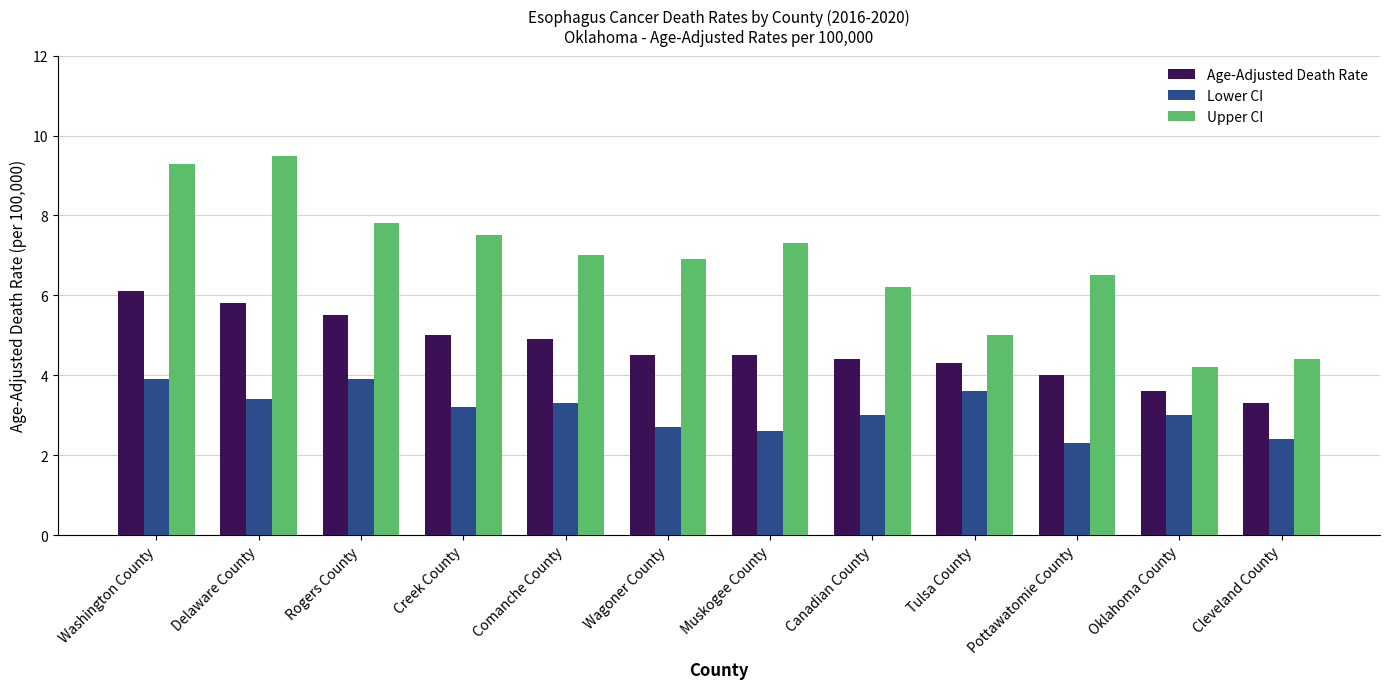

Reading right to left, what are all the values shown in this chart?

Age-Adjusted Death Rate: Cleveland County=3.3	Oklahoma County=3.6	Pottawatomie County=4.0	Tulsa County=4.3	Canadian County=4.4	Muskogee County=4.5	Wagoner County=4.5	Comanche County=4.9	Creek County=5.0	Rogers County=5.5	Delaware County=5.8	Washington County=6.1
Lower CI: Cleveland County=2.4	Oklahoma County=3.0	Pottawatomie County=2.3	Tulsa County=3.6	Canadian County=3.0	Muskogee County=2.6	Wagoner County=2.7	Comanche County=3.3	Creek County=3.2	Rogers County=3.9	Delaware County=3.4	Washington County=3.9
Upper CI: Cleveland County=4.4	Oklahoma County=4.2	Pottawatomie County=6.5	Tulsa County=5.0	Canadian County=6.2	Muskogee County=7.3	Wagoner County=6.9	Comanche County=7.0	Creek County=7.5	Rogers County=7.8	Delaware County=9.5	Washington County=9.3